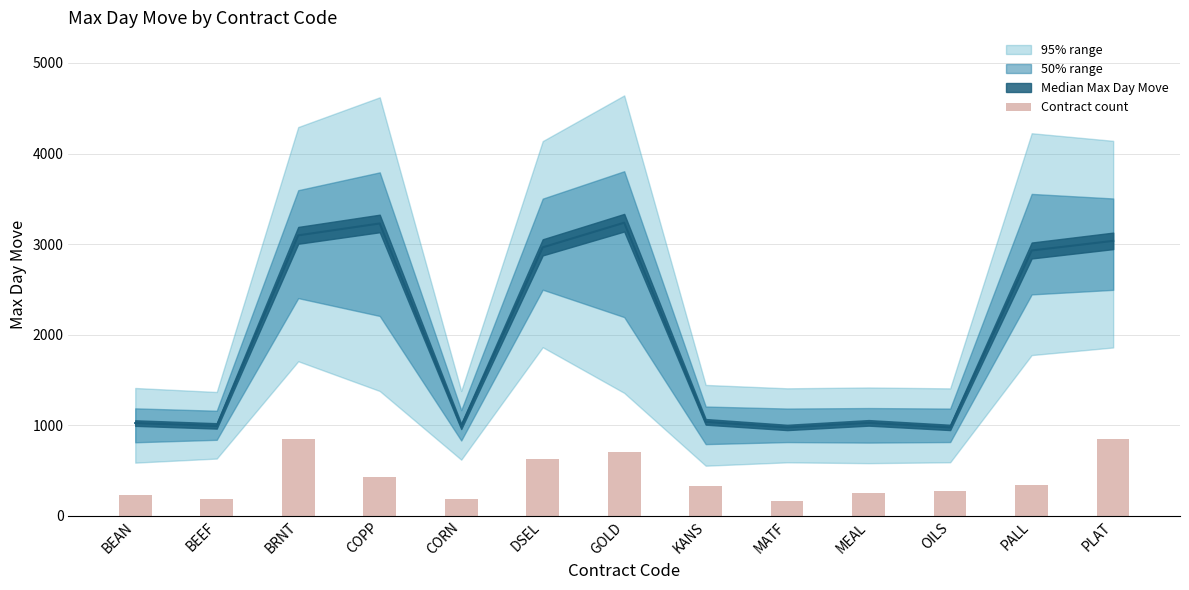

What is the sum of the values at CORN and BEAN?

417.2